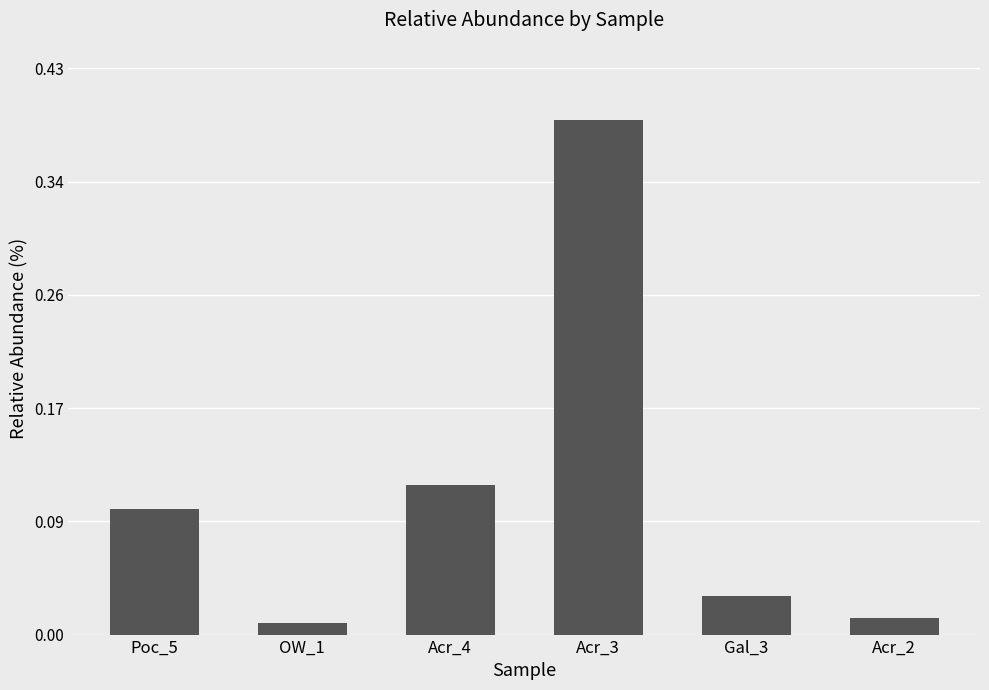

Rank the categories by value from highest to lowest.

Acr_3, Acr_4, Poc_5, Gal_3, Acr_2, OW_1